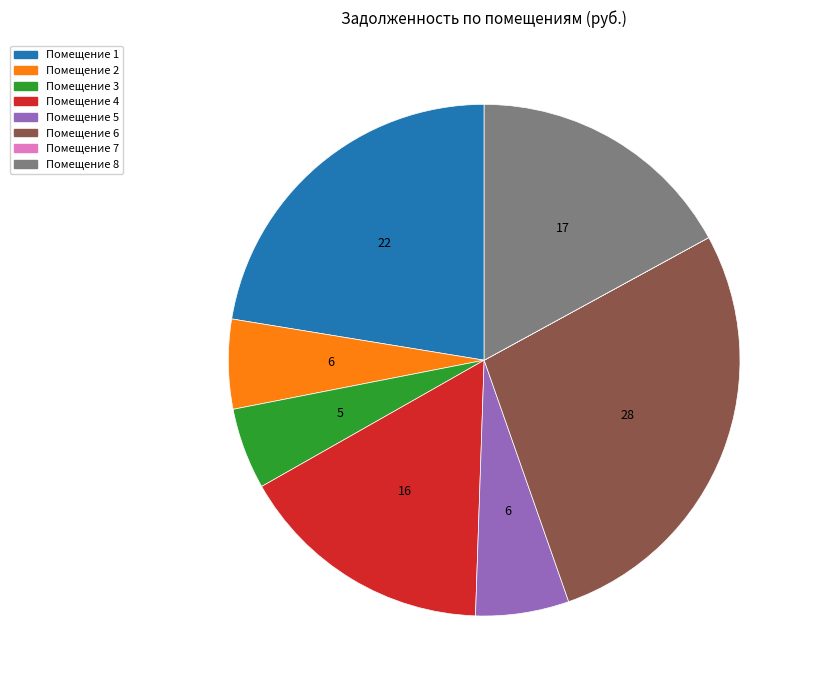

Between Помещение 4 and Помещение 6, which is larger?

Помещение 6